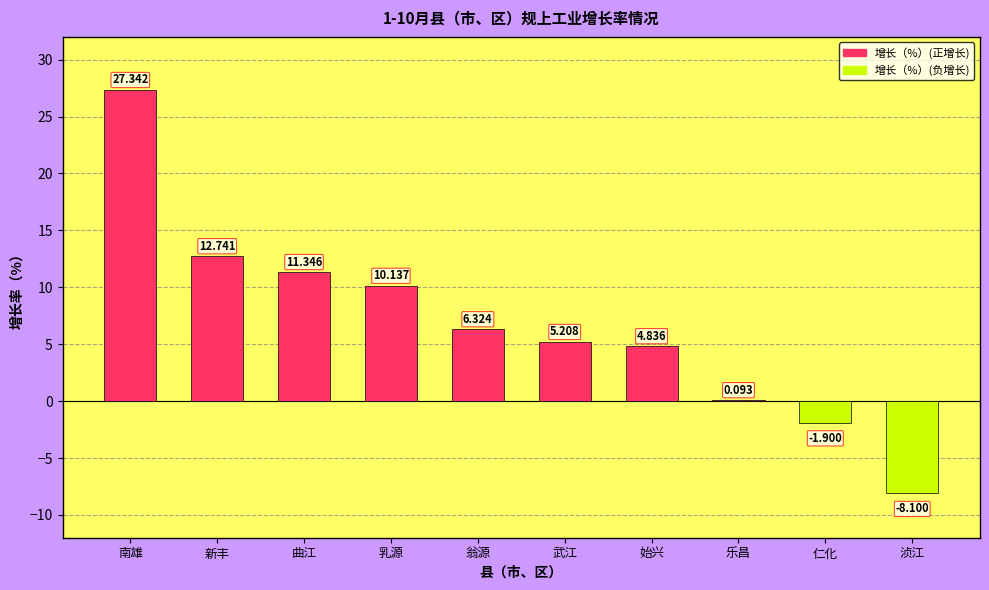

Between 浈江 and 曲江, which is larger?

曲江